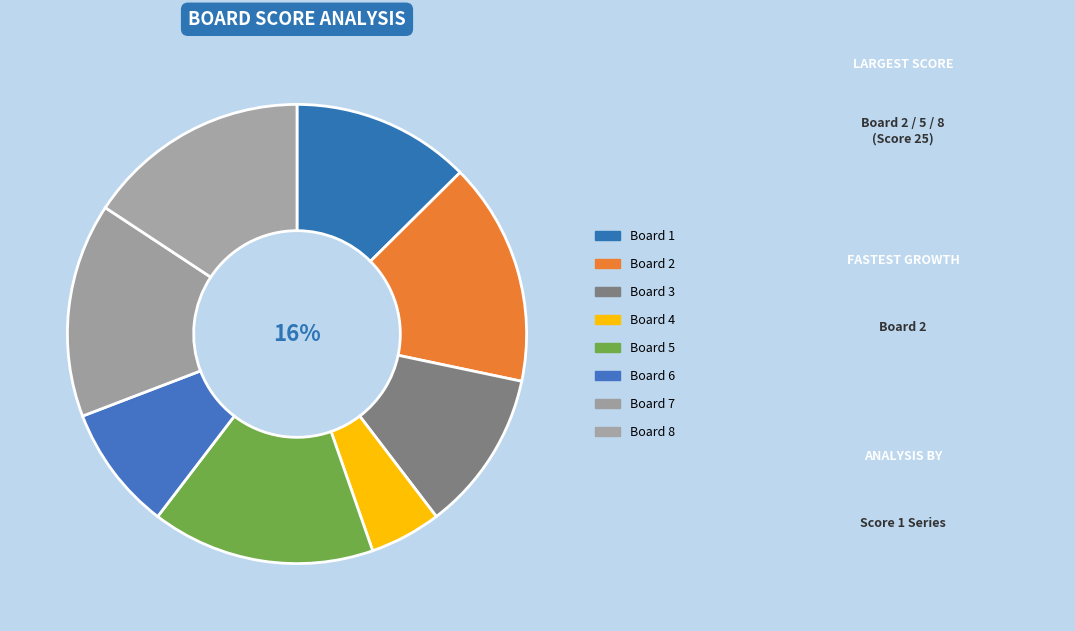

What percentage do Board 3 and Board 5 together represent?

27.0%